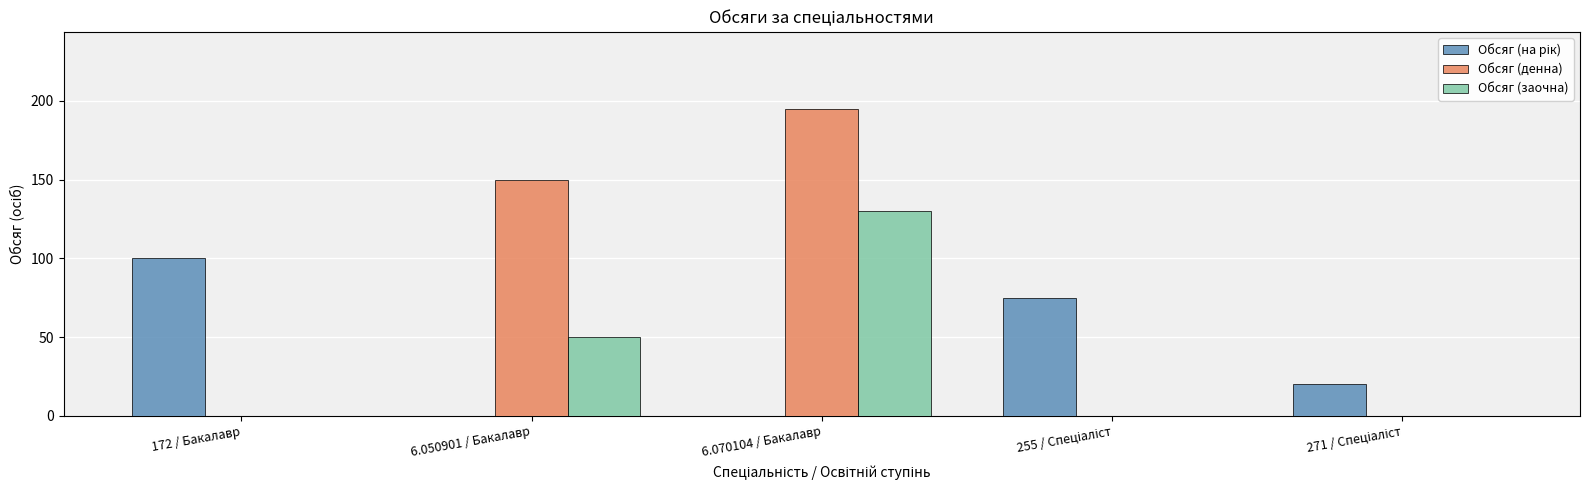

How many Обсяг (заочна) values are between 0 and 50?

4